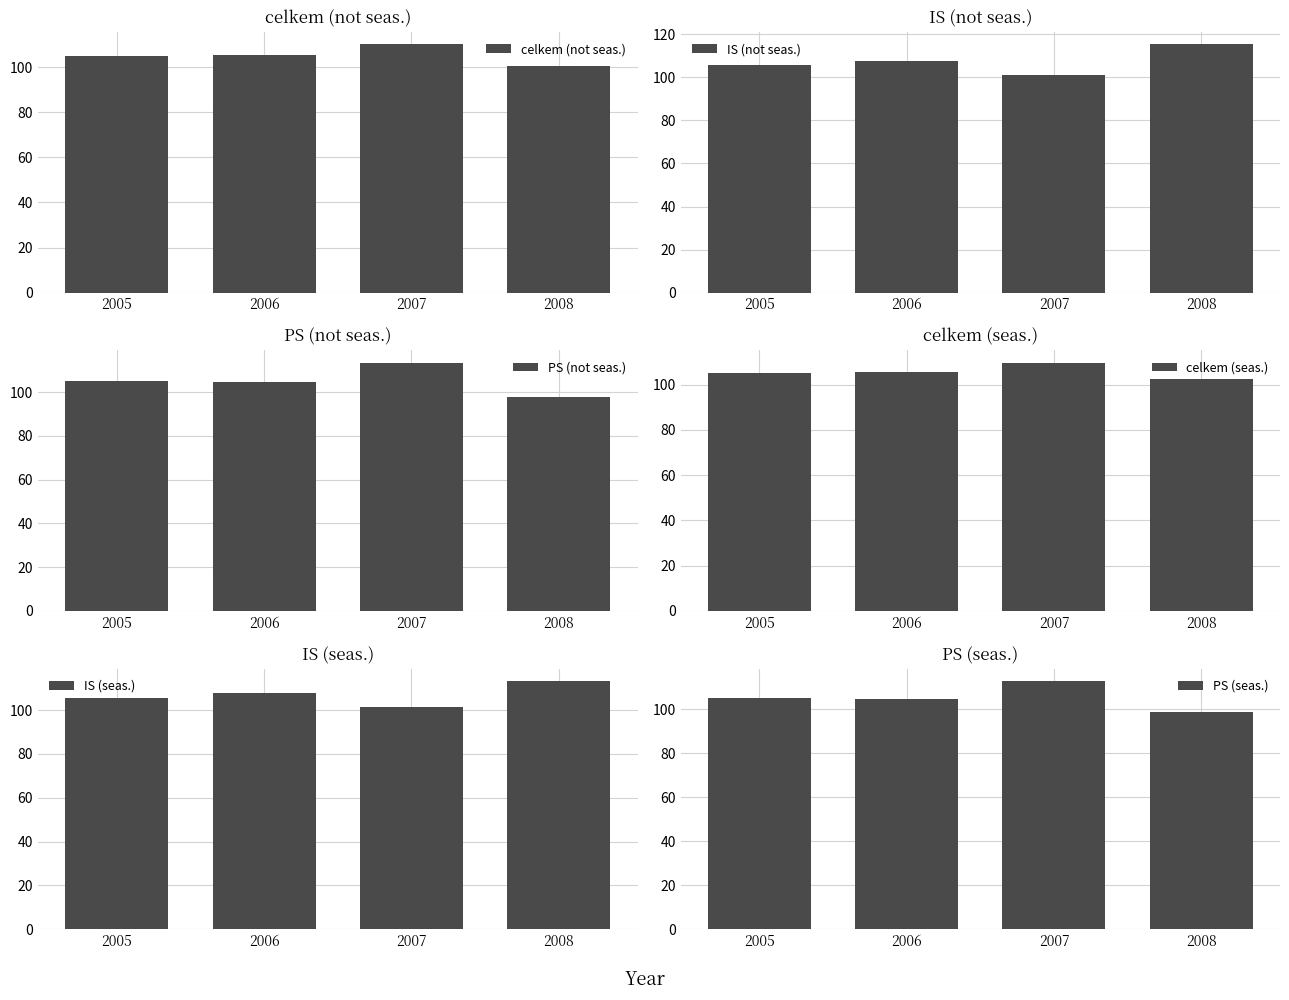

What are all the series names shown in the legend?

celkem (not seas.), IS (not seas.), PS (not seas.), celkem (seas.), IS (seas.), PS (seas.)